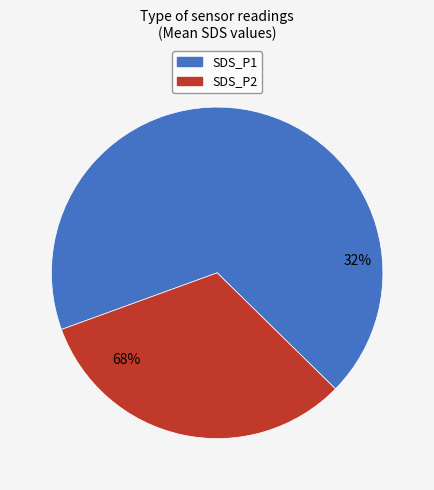

The SDS_P1 slice represents 67% of the pie. True or false?

True